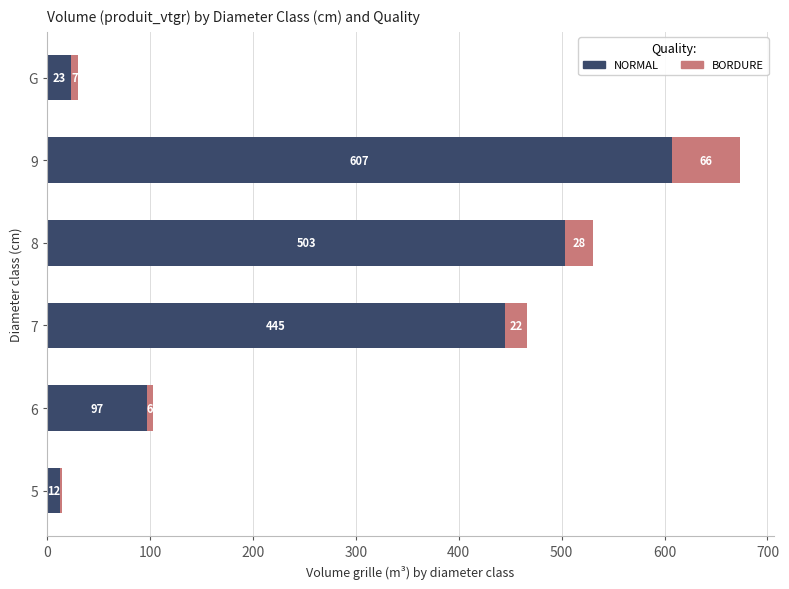

Read the NORMAL value at 6.

97.0